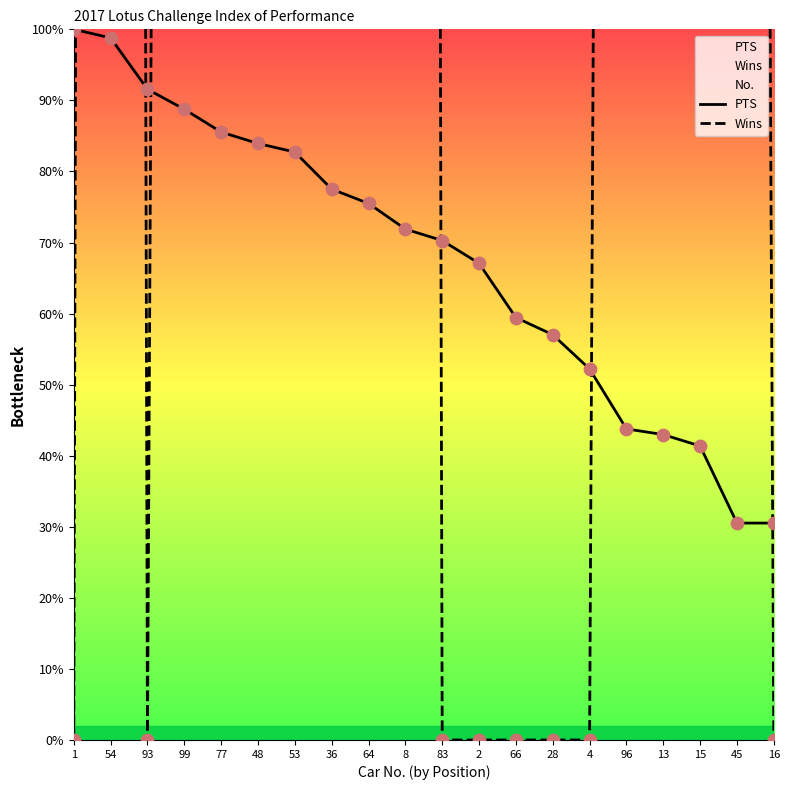

At how many categories does at least one series exceed 1907?

2